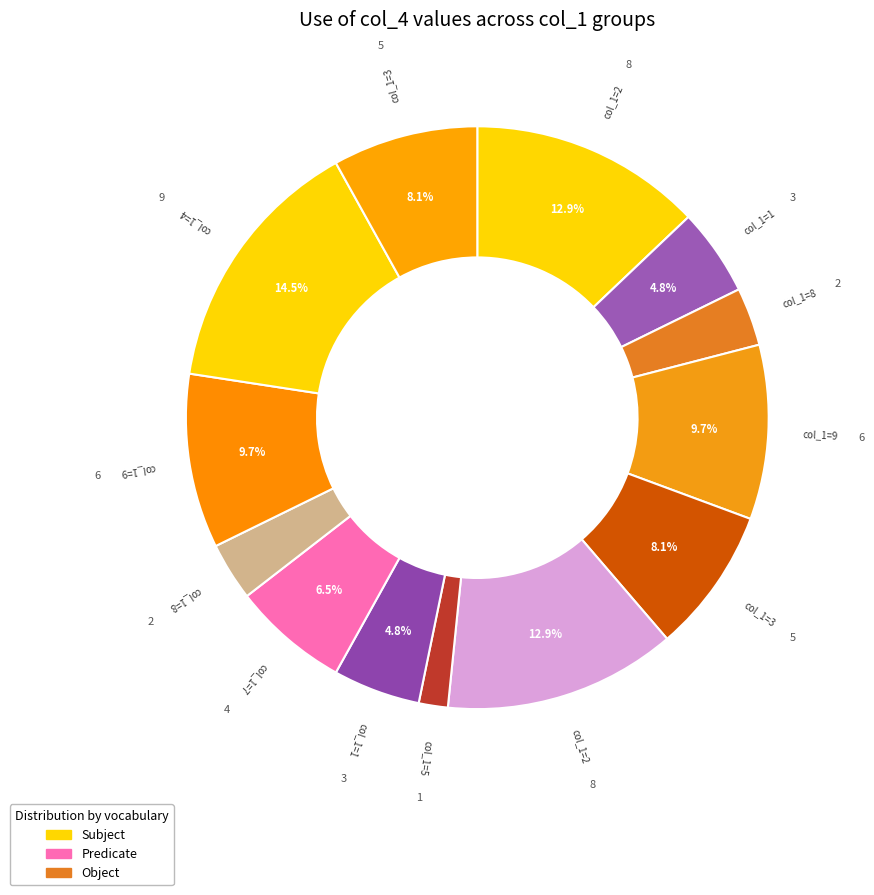

Is there a majority slice in this chart?

No